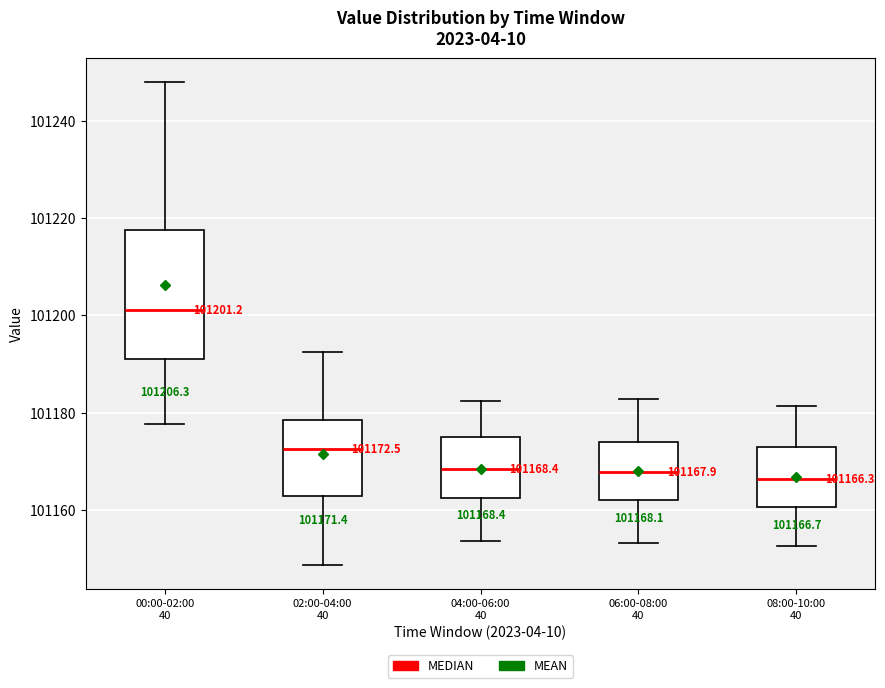

Comparing the boxes themselves (not the whiskers), which one is the tallest?

00:00-02:00 40